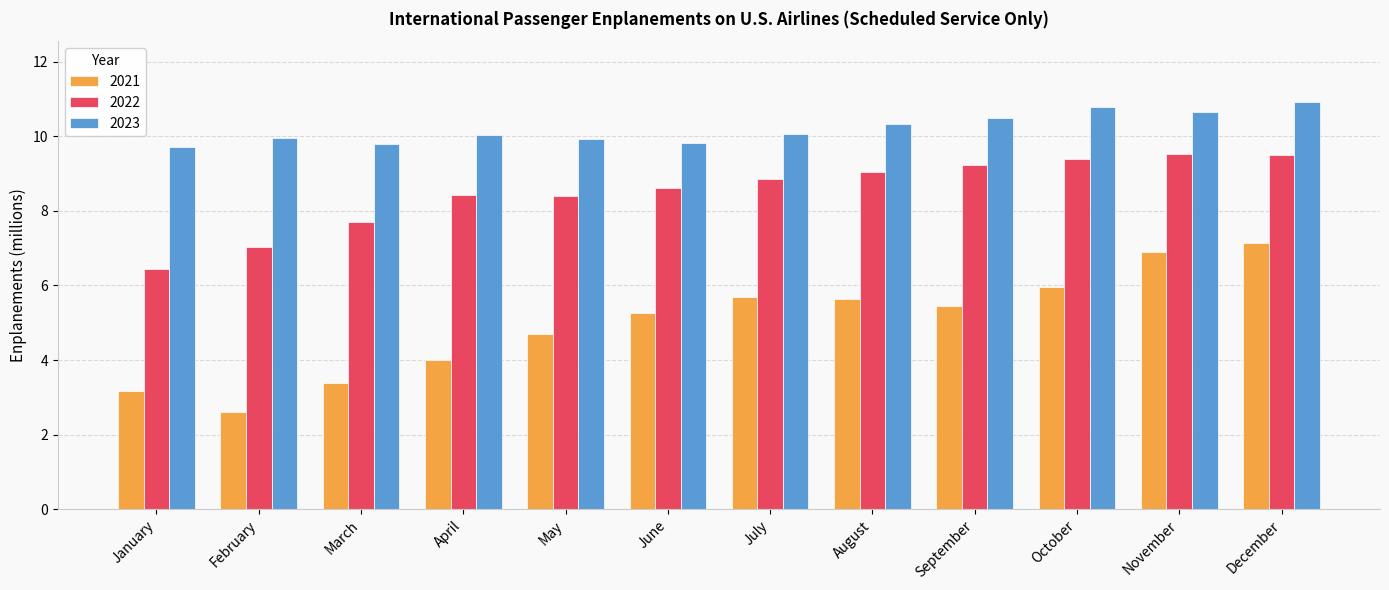

What is the approximate value of 2022 at May?

8.4